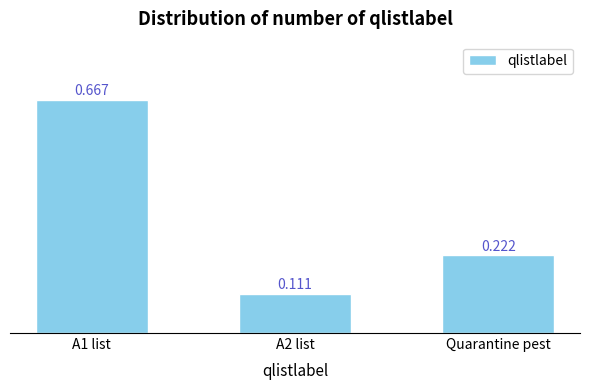

What is the label of the 3rd bar from the right?

A1 list